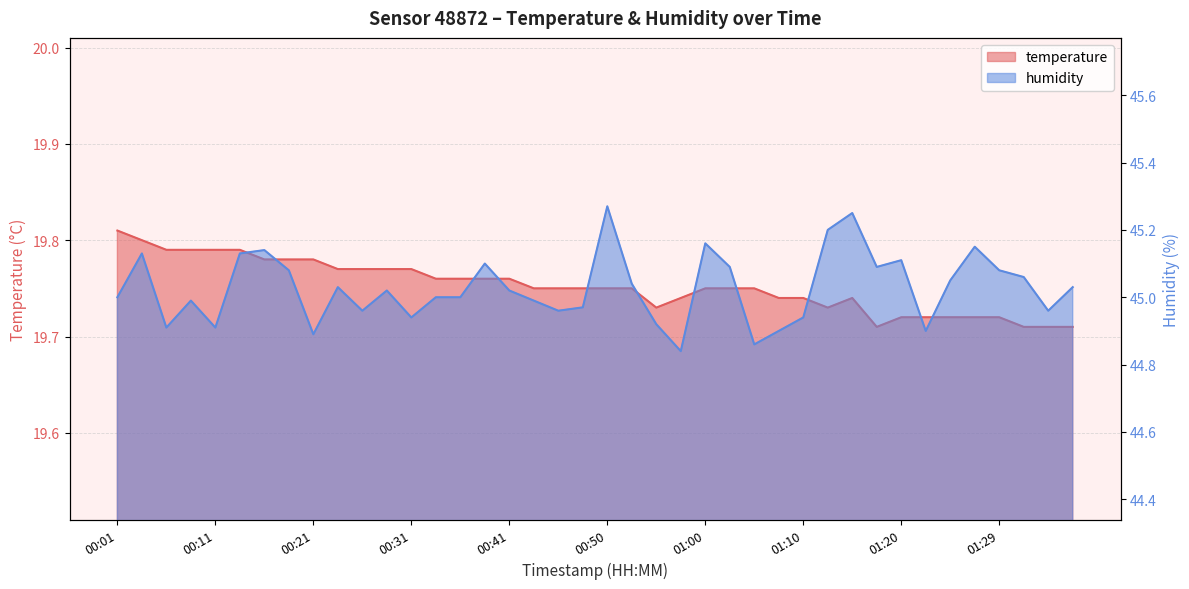

What is the difference between the humidity values at 00:46 and 01:20?

0.1